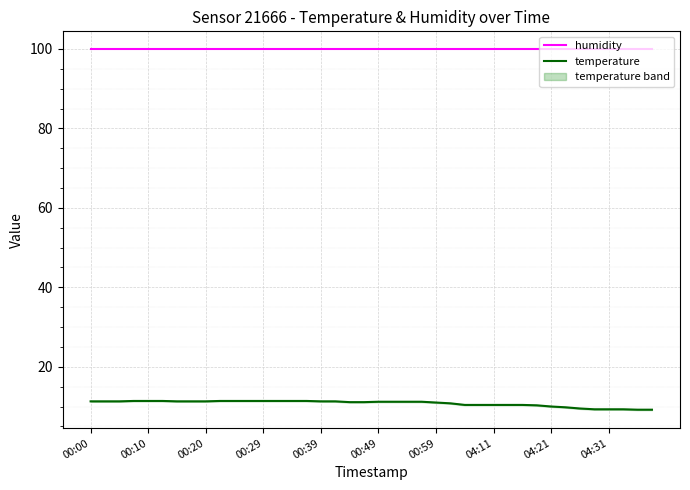

What position from the left is 31?

32